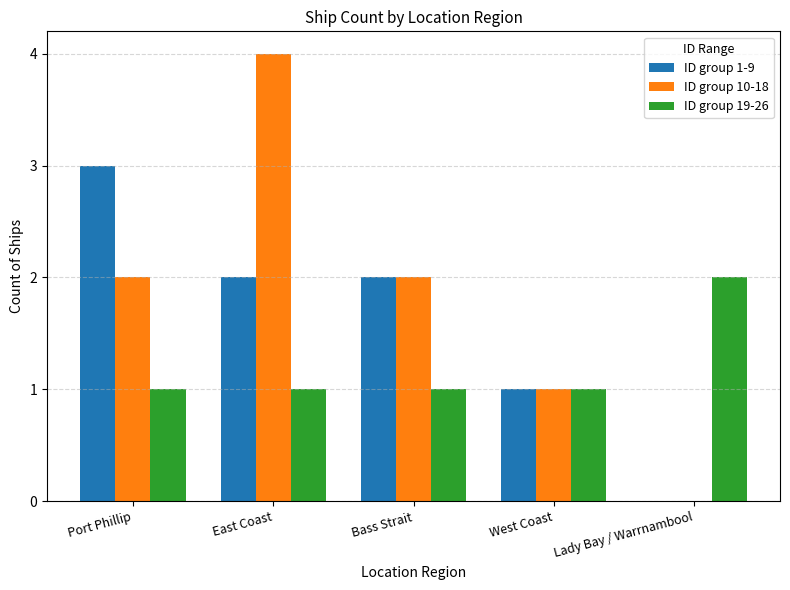

At which category is the sum across all series the highest?

East Coast